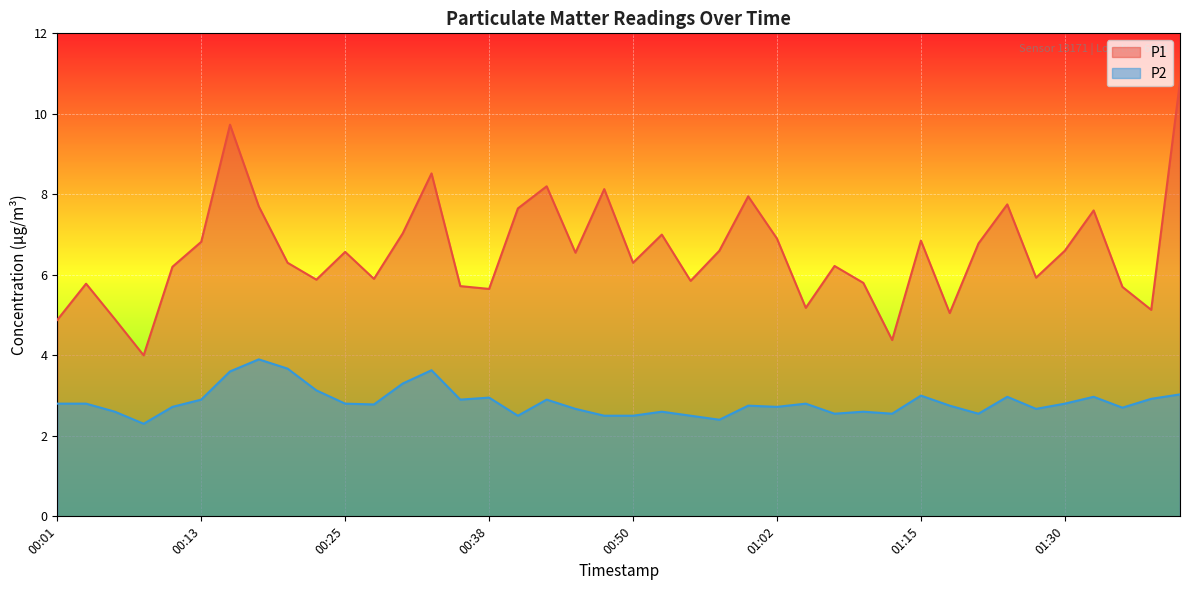

The P2 series shows 2.5 at 00:50. True or false?

True